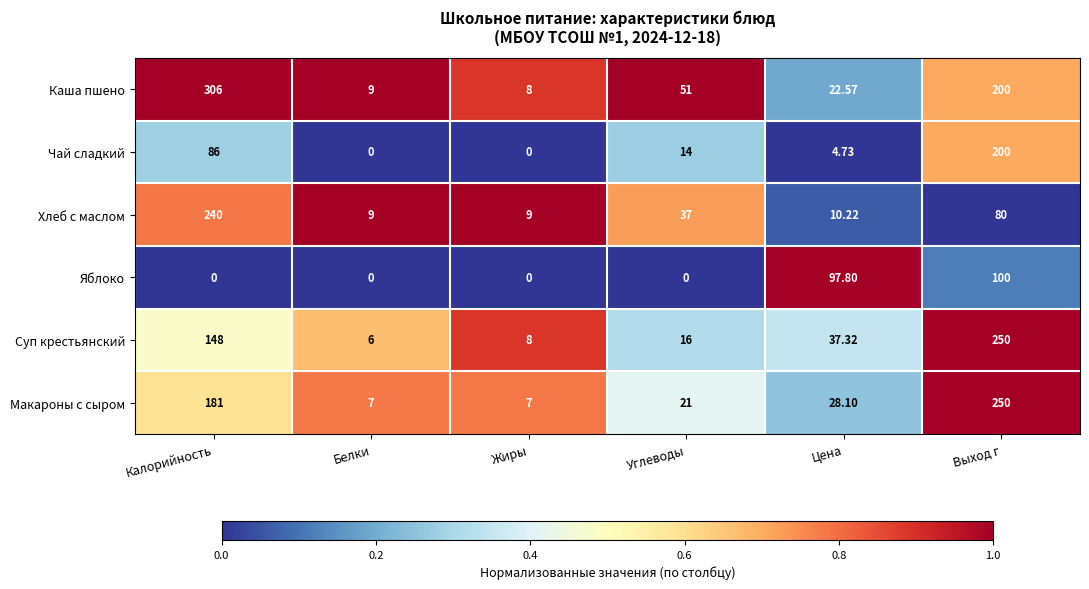

What is the difference between the highest and lowest values at Цена?

93.1